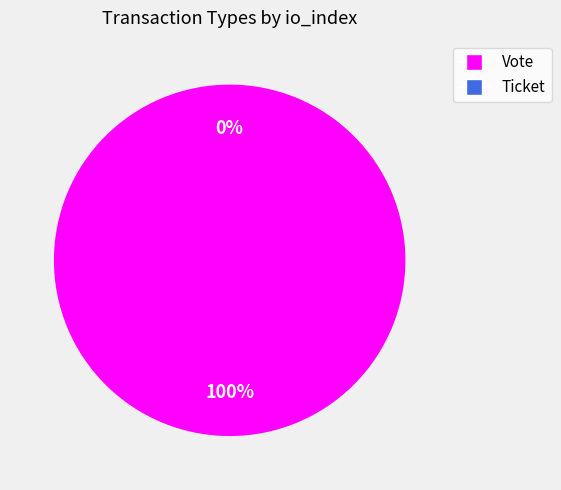

Is Ticket the majority of the pie?

No